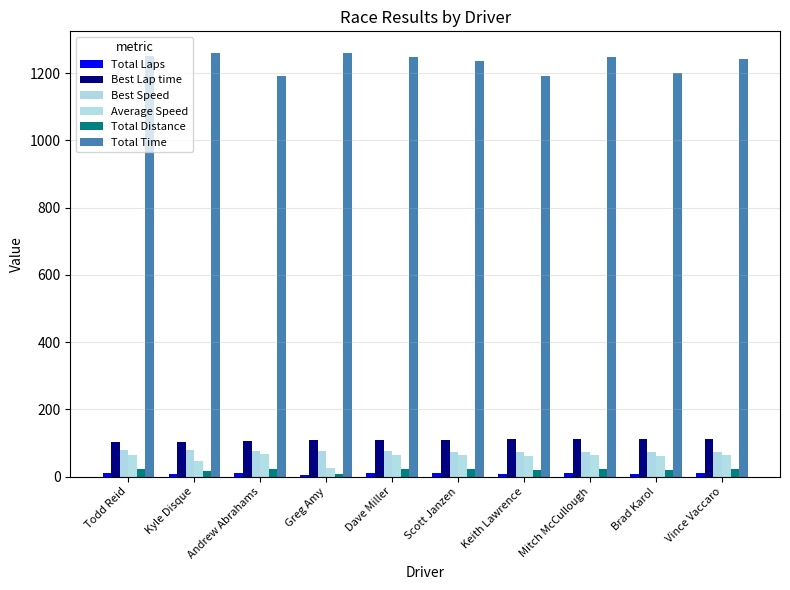

Which series has the largest range (max minus min)?

Total Time